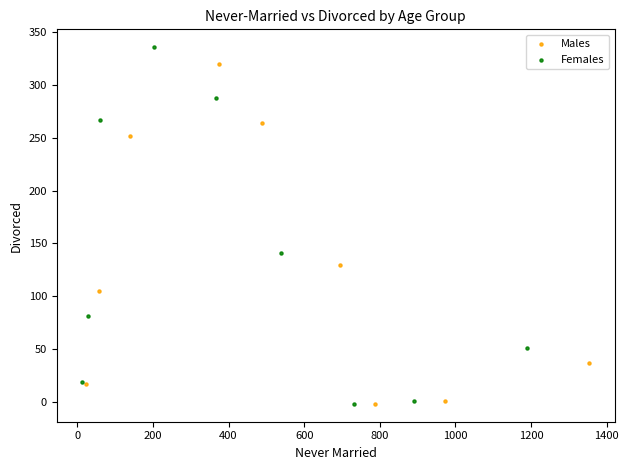

Which series reaches the maximum Y coordinate?

Females